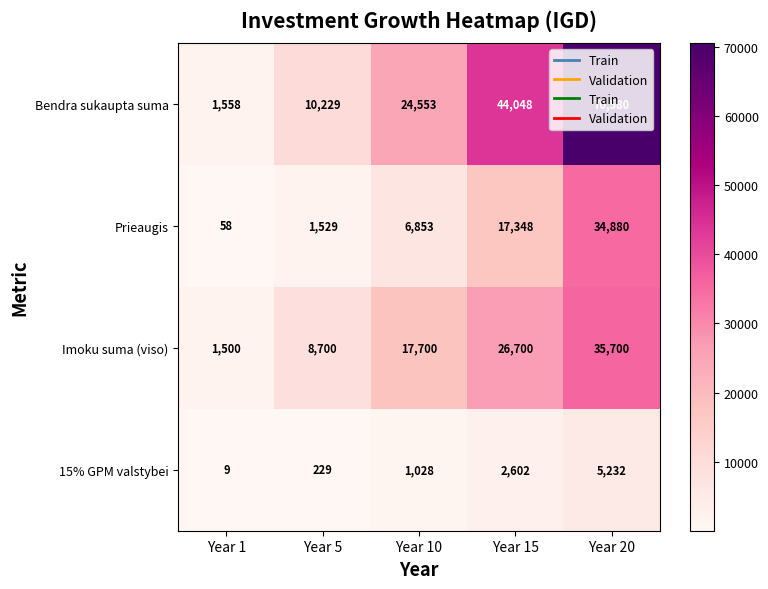

What is the maximum value shown in the chart?

70580